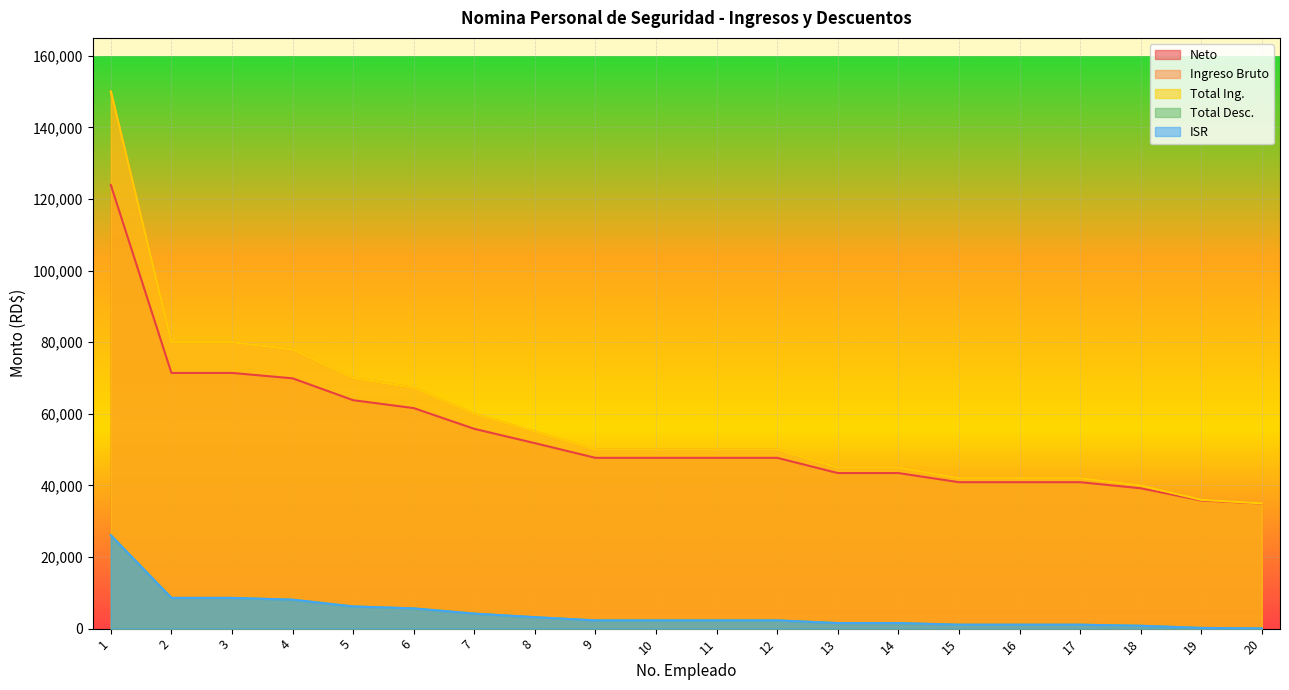

Reading left to right, extract all data points from this chart.

Neto: 1=123917.1	2=71417.1	3=71417.1	4=69917.1	5=63804.1	6=61600.1	7=55804.1	8=51804.1	9=47702.8	10=47702.8	11=47702.8	12=47702.8	13=43452.8	14=43452.8	15=40902.8	16=40902.8	17=40902.8	18=39202.8	19=35802.8	20=34952.8
Ingreso Bruto: 1=150000.0	2=80000.0	3=80000.0	4=78000.0	5=70000.0	6=67245.0	7=60000.0	8=55000.0	9=50000.0	10=50000.0	11=50000.0	12=50000.0	13=45000.0	14=45000.0	15=42000.0	16=42000.0	17=42000.0	18=40000.0	19=36000.0	20=35000.0
Total Ing.: 1=150000.0	2=80000.0	3=80000.0	4=78000.0	5=70000.0	6=67245.0	7=60000.0	8=55000.0	9=50000.0	10=50000.0	11=50000.0	12=50000.0	13=45000.0	14=45000.0	15=42000.0	16=42000.0	17=42000.0	18=40000.0	19=36000.0	20=35000.0
Total Desc.: 1=26082.9	2=8582.9	3=8582.9	4=8082.9	5=6195.9	6=5644.9	7=4195.9	8=3195.9	9=2297.2	10=2297.2	11=2297.2	12=2297.2	13=1547.2	14=1547.2	15=1097.2	16=1097.2	17=1097.2	18=797.2	19=197.2	20=47.2
ISR: 1=26082.9	2=8582.9	3=8582.9	4=8082.9	5=6195.9	6=5644.9	7=4195.9	8=3195.9	9=2297.2	10=2297.2	11=2297.2	12=2297.2	13=1547.2	14=1547.2	15=1097.2	16=1097.2	17=1097.2	18=797.2	19=197.2	20=47.2